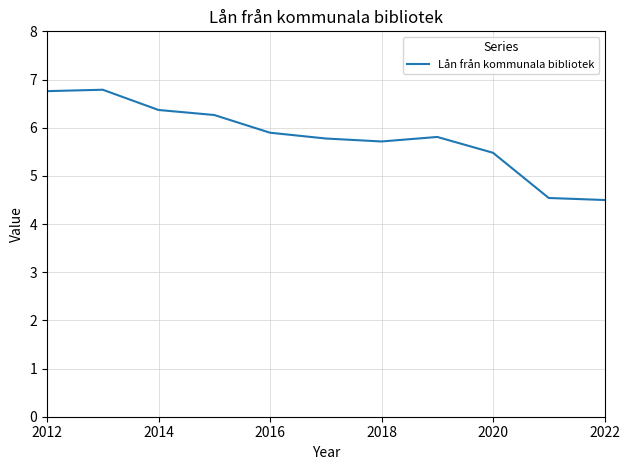

What is the minimum value shown in the chart?

4.5